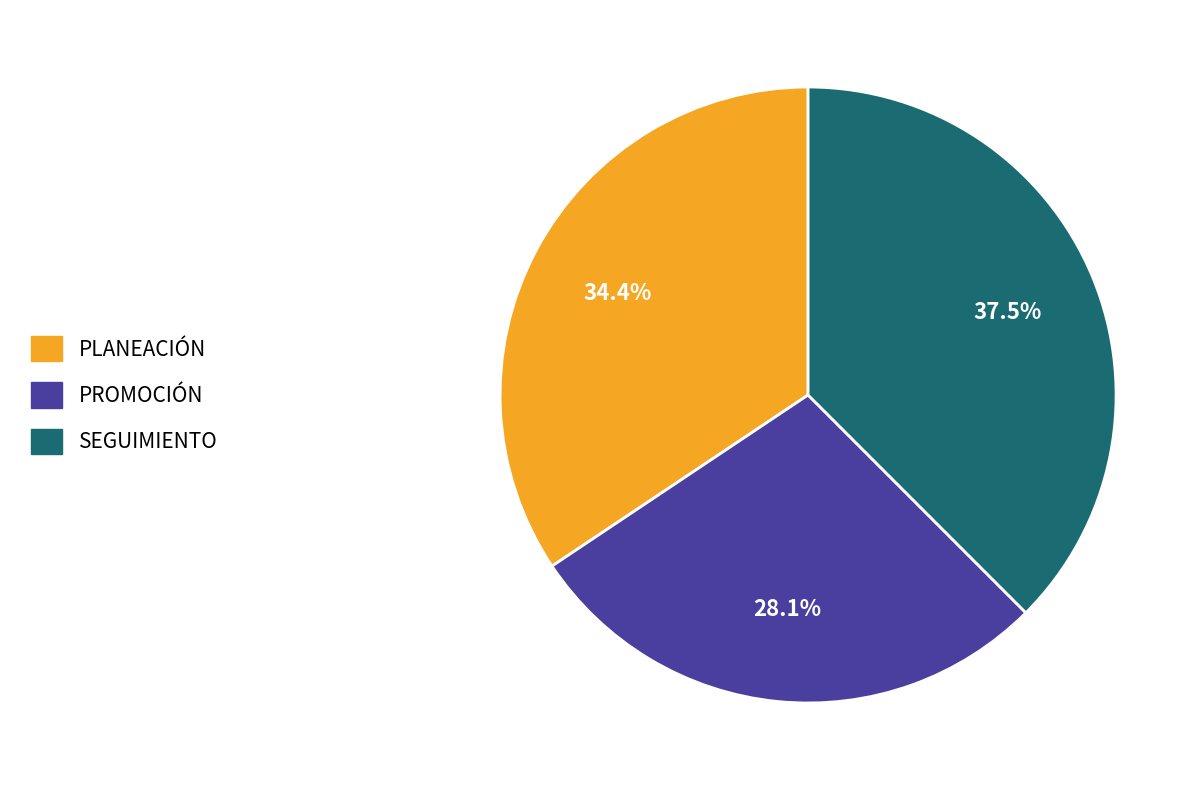

Does SEGUIMIENTO account for over 50% of the chart?

No